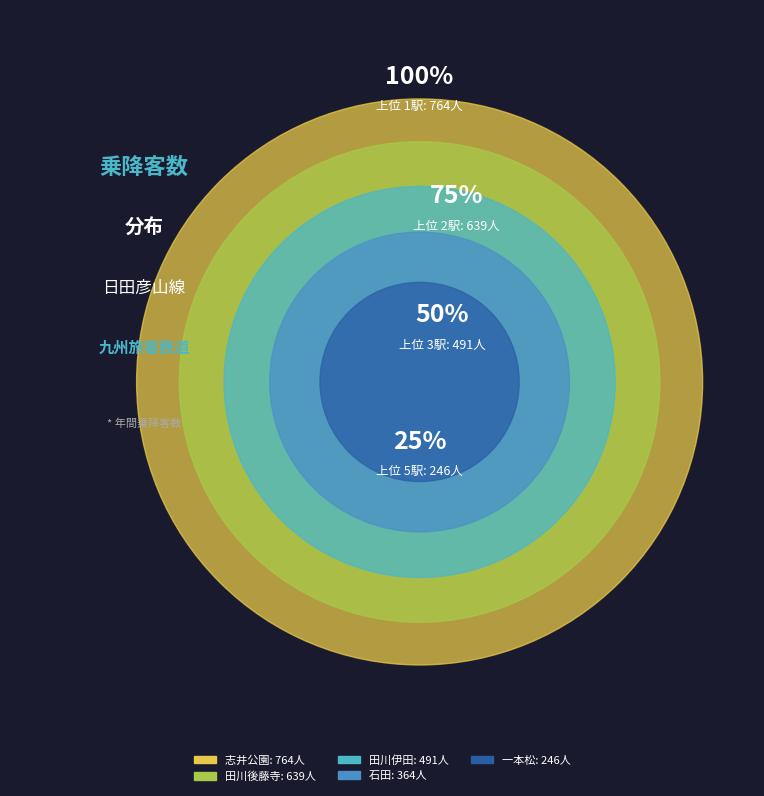

Does any single category account for the majority?

No